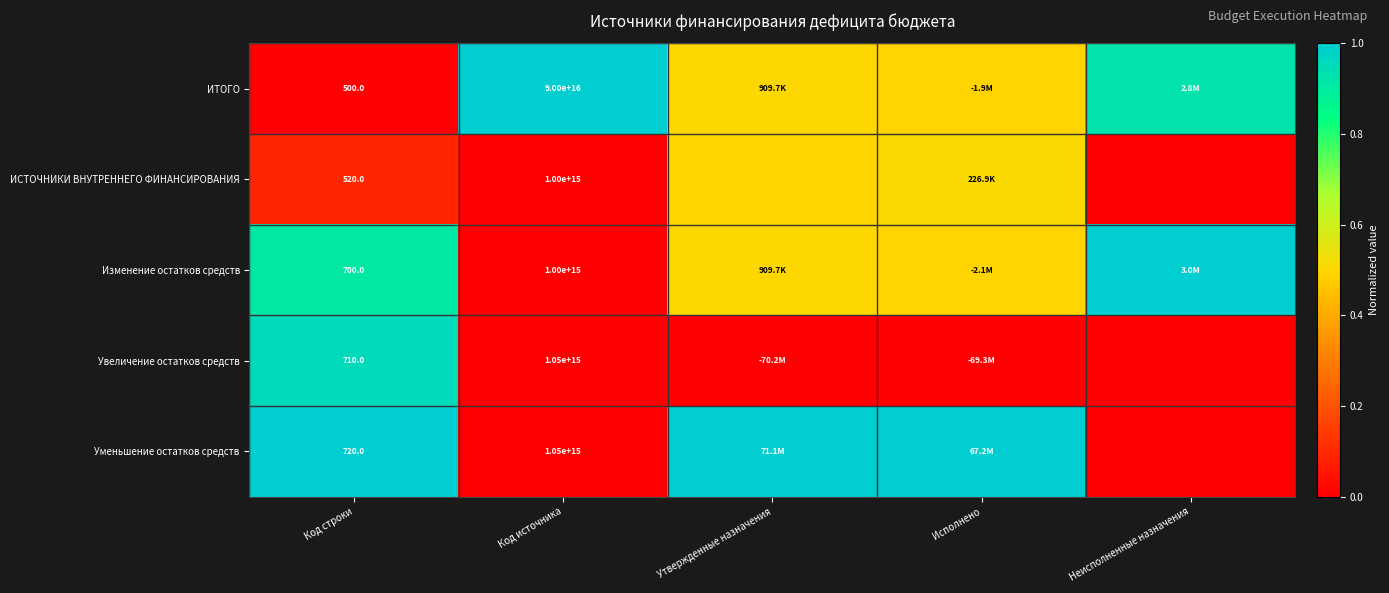

How many distinct data groups are displayed?

5